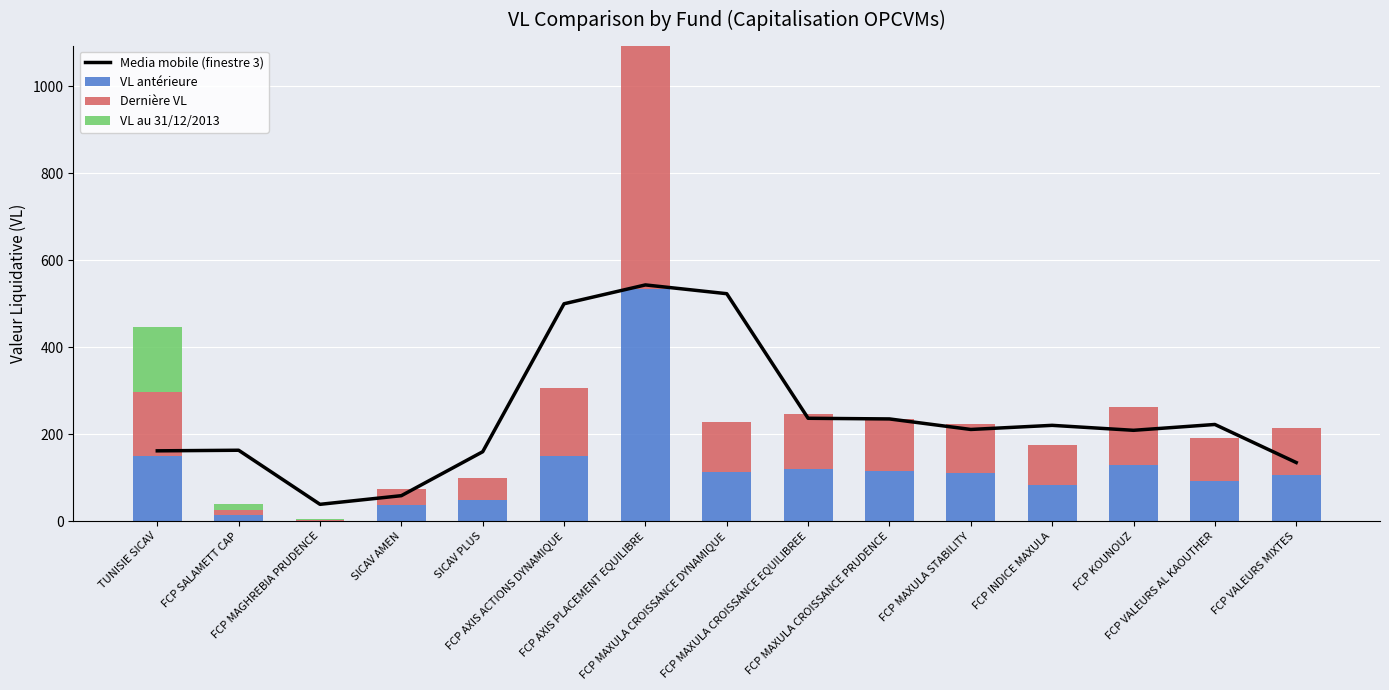

Between FCP MAGHREBIA PRUDENCE and FCP INDICE MAXULA, which series saw the biggest shift?

Media mobile (finestre 3)